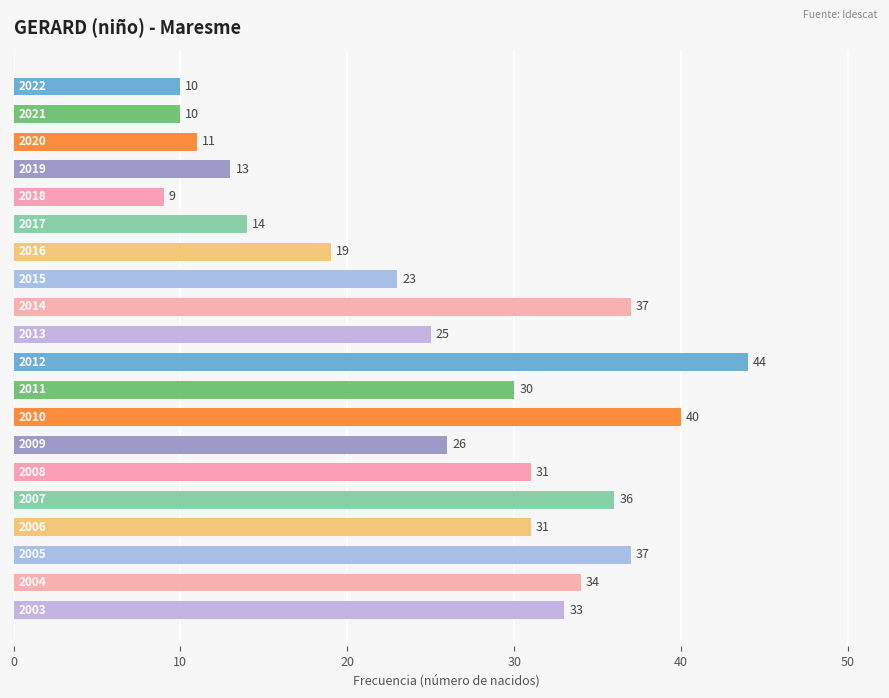

What is the sum of all values?

513